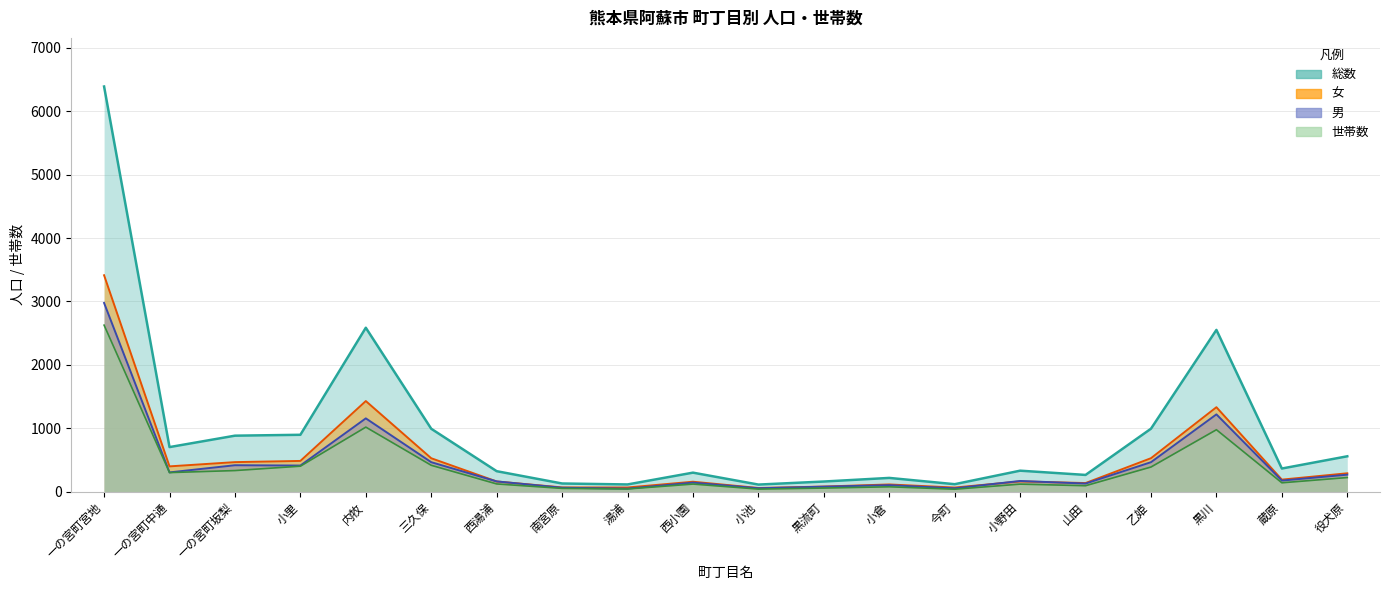

Between 西湯浦 and 小里, which is larger?

小里